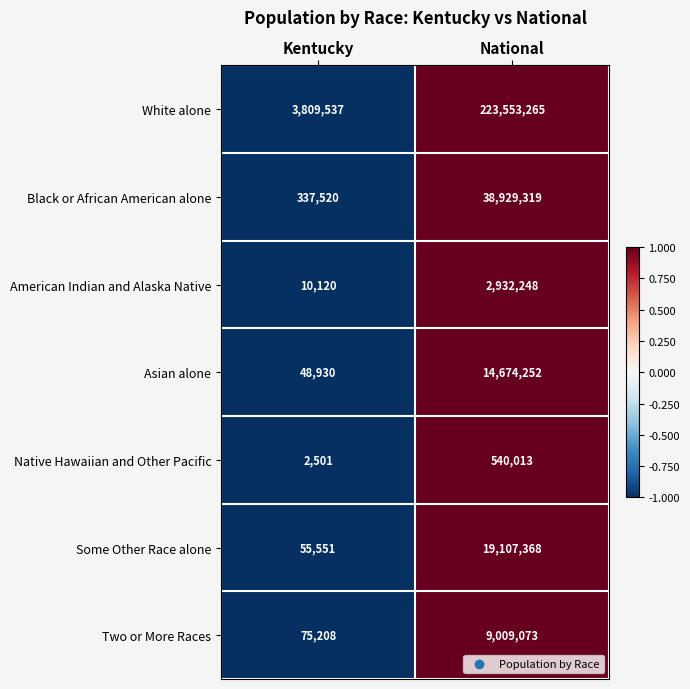

Is it true that White alone equals 3809537 at Kentucky?

True